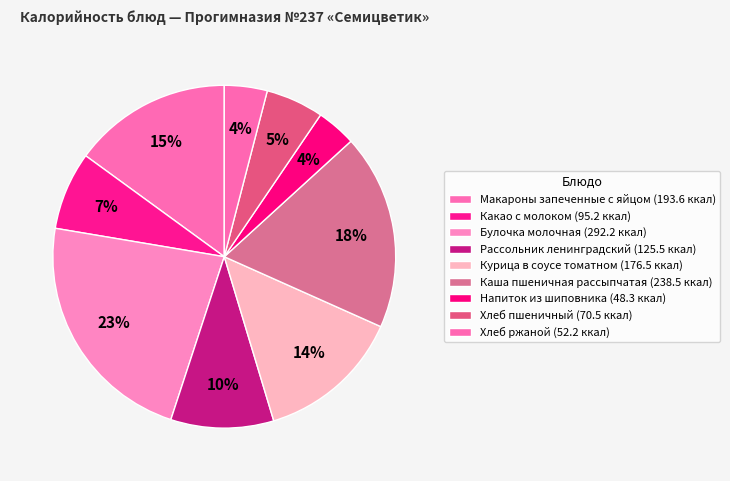

True or false: Хлеб ржаной accounts for 4% of the total.

True